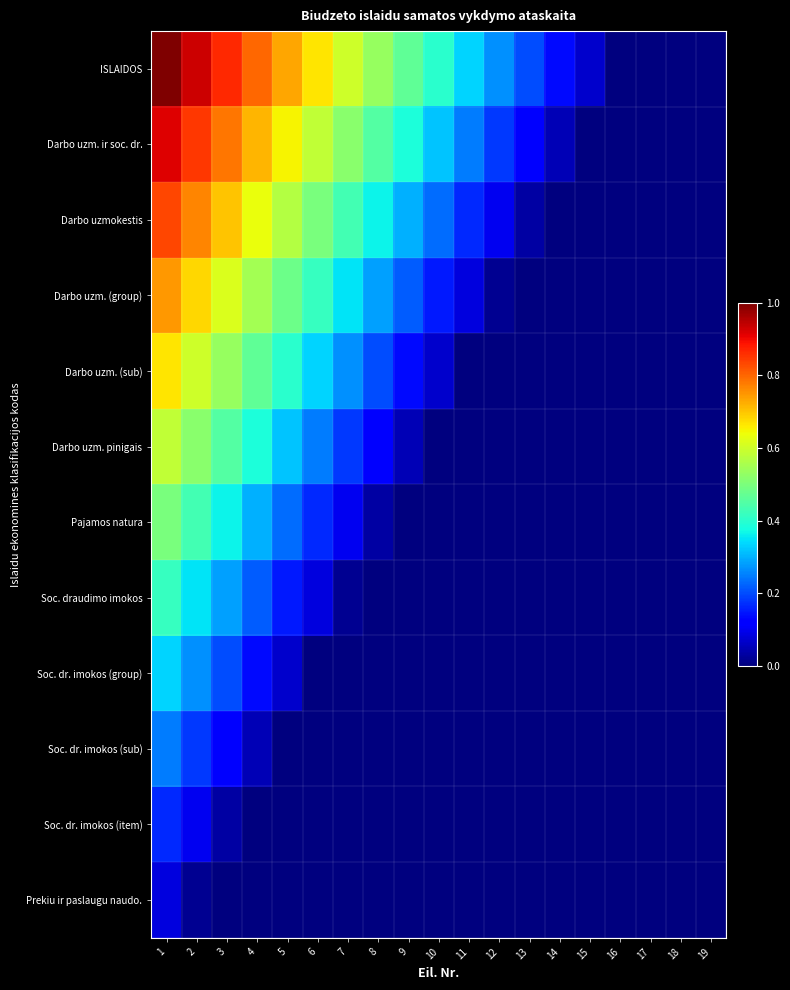

Reading right to left, list all the values displayed in this chart.

ISLAIDOS: 19=0.0	18=0.0	17=0.0	16=0.0	15=0.1	14=0.1	13=0.2	12=0.3	11=0.3	10=0.4	9=0.5	8=0.5	7=0.6	6=0.7	5=0.7	4=0.8	3=0.9	2=0.9	1=1.0
Darbo uzm. ir soc. dr.: 19=0.0	18=0.0	17=0.0	16=0.0	15=0.0	14=0.0	13=0.1	12=0.2	11=0.2	10=0.3	9=0.4	8=0.4	7=0.5	6=0.6	5=0.6	4=0.7	3=0.8	2=0.8	1=0.9
Darbo uzmokestis: 19=0.0	18=0.0	17=0.0	16=0.0	15=0.0	14=0.0	13=0.0	12=0.1	11=0.2	10=0.2	9=0.3	8=0.4	7=0.4	6=0.5	5=0.6	4=0.6	3=0.7	2=0.8	1=0.8
Darbo uzm. (group): 19=0.0	18=0.0	17=0.0	16=0.0	15=0.0	14=0.0	13=0.0	12=0.0	11=0.1	10=0.1	9=0.2	8=0.3	7=0.3	6=0.4	5=0.5	4=0.5	3=0.6	2=0.7	1=0.7
Darbo uzm. (sub): 19=0.0	18=0.0	17=0.0	16=0.0	15=0.0	14=0.0	13=0.0	12=0.0	11=0.0	10=0.1	9=0.1	8=0.2	7=0.3	6=0.3	5=0.4	4=0.5	3=0.5	2=0.6	1=0.7
Darbo uzm. pinigais: 19=0.0	18=0.0	17=0.0	16=0.0	15=0.0	14=0.0	13=0.0	12=0.0	11=0.0	10=0.0	9=0.0	8=0.1	7=0.2	6=0.2	5=0.3	4=0.4	3=0.4	2=0.5	1=0.6
Pajamos natura: 19=0.0	18=0.0	17=0.0	16=0.0	15=0.0	14=0.0	13=0.0	12=0.0	11=0.0	10=0.0	9=0.0	8=0.0	7=0.1	6=0.2	5=0.2	4=0.3	3=0.4	2=0.4	1=0.5
Soc. draudimo imokos: 19=0.0	18=0.0	17=0.0	16=0.0	15=0.0	14=0.0	13=0.0	12=0.0	11=0.0	10=0.0	9=0.0	8=0.0	7=0.0	6=0.1	5=0.1	4=0.2	3=0.3	2=0.3	1=0.4
Soc. dr. imokos (group): 19=0.0	18=0.0	17=0.0	16=0.0	15=0.0	14=0.0	13=0.0	12=0.0	11=0.0	10=0.0	9=0.0	8=0.0	7=0.0	6=0.0	5=0.1	4=0.1	3=0.2	2=0.3	1=0.3
Soc. dr. imokos (sub): 19=0.0	18=0.0	17=0.0	16=0.0	15=0.0	14=0.0	13=0.0	12=0.0	11=0.0	10=0.0	9=0.0	8=0.0	7=0.0	6=0.0	5=0.0	4=0.0	3=0.1	2=0.2	1=0.2
Soc. dr. imokos (item): 19=0.0	18=0.0	17=0.0	16=0.0	15=0.0	14=0.0	13=0.0	12=0.0	11=0.0	10=0.0	9=0.0	8=0.0	7=0.0	6=0.0	5=0.0	4=0.0	3=0.0	2=0.1	1=0.2
Prekiu ir paslaugu naudo.: 19=0.0	18=0.0	17=0.0	16=0.0	15=0.0	14=0.0	13=0.0	12=0.0	11=0.0	10=0.0	9=0.0	8=0.0	7=0.0	6=0.0	5=0.0	4=0.0	3=0.0	2=0.0	1=0.1